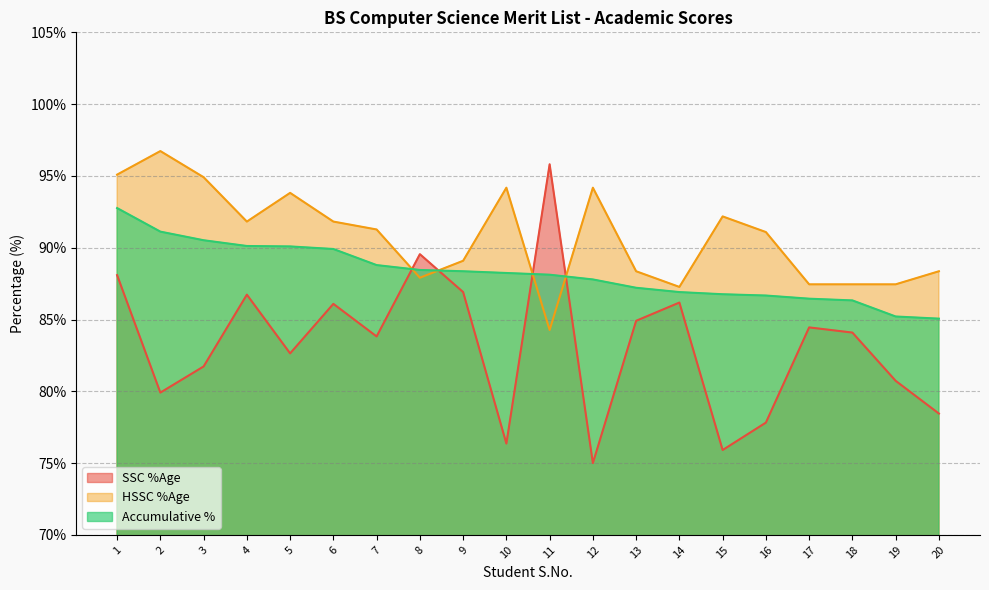

Between which two adjacent categories do Accumulative % and HSSC %Age first intersect?

7 and 8